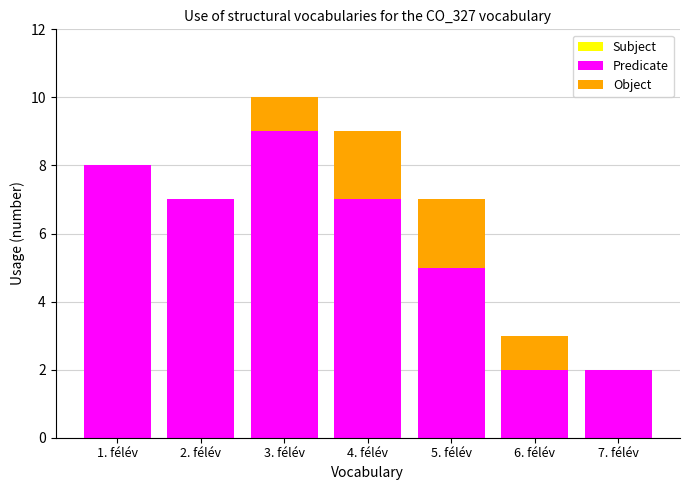

The Predicate series shows 6 at 3. félév. True or false?

False